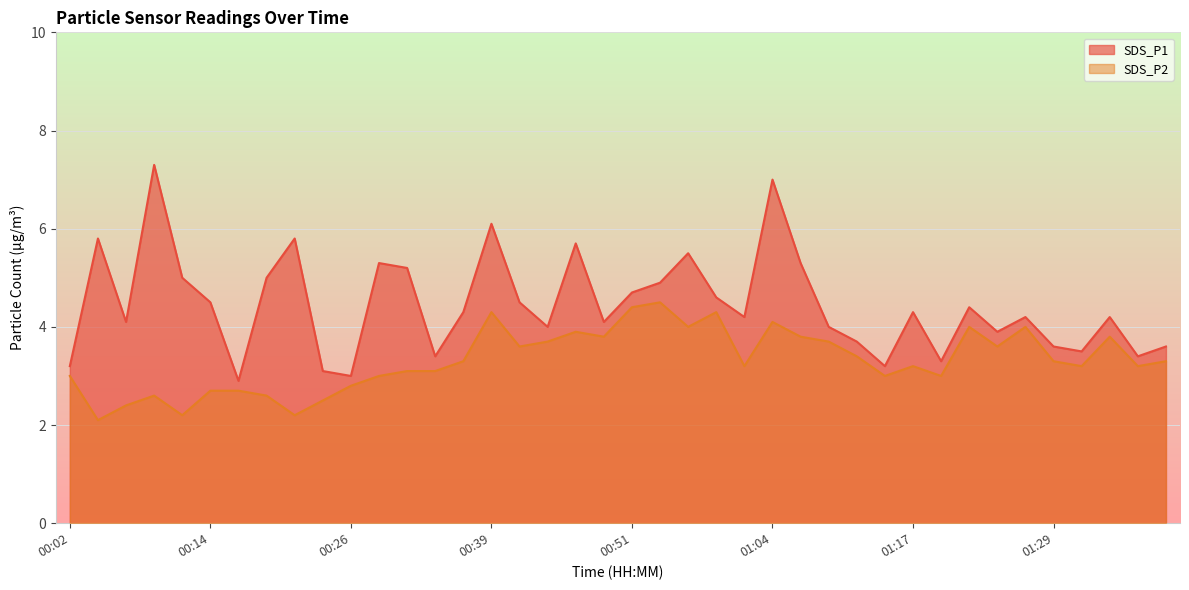

Is it true that SDS_P2 equals 2.2 at 00:21?

True